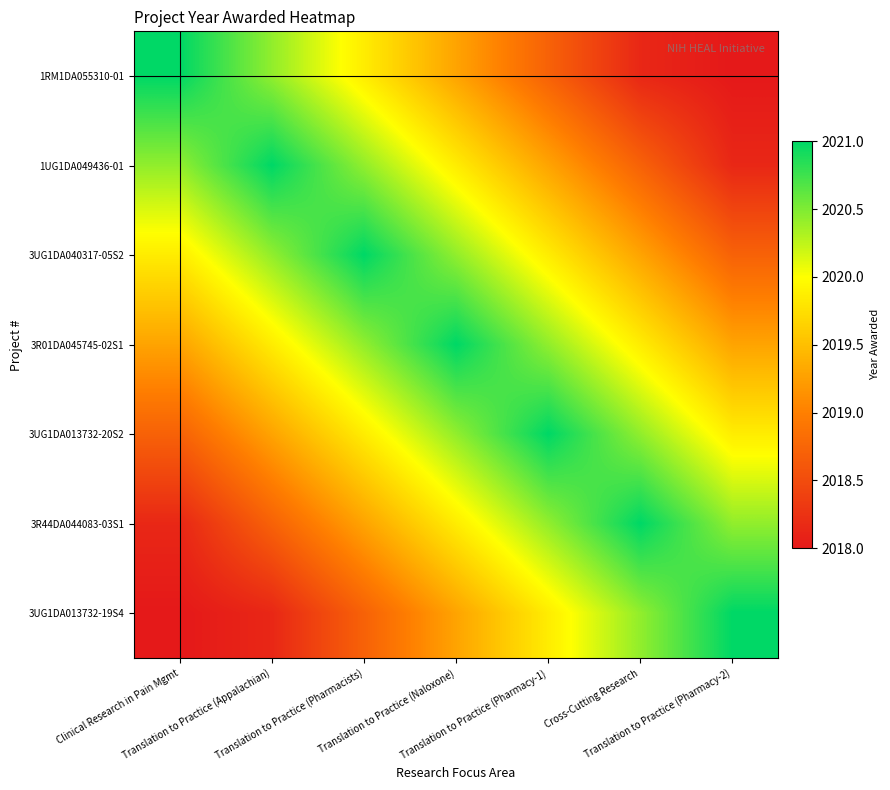

Which has a higher value, Translation to Practice (Pharmacy-2) or Clinical Research in Pain Mgmt?

Clinical Research in Pain Mgmt